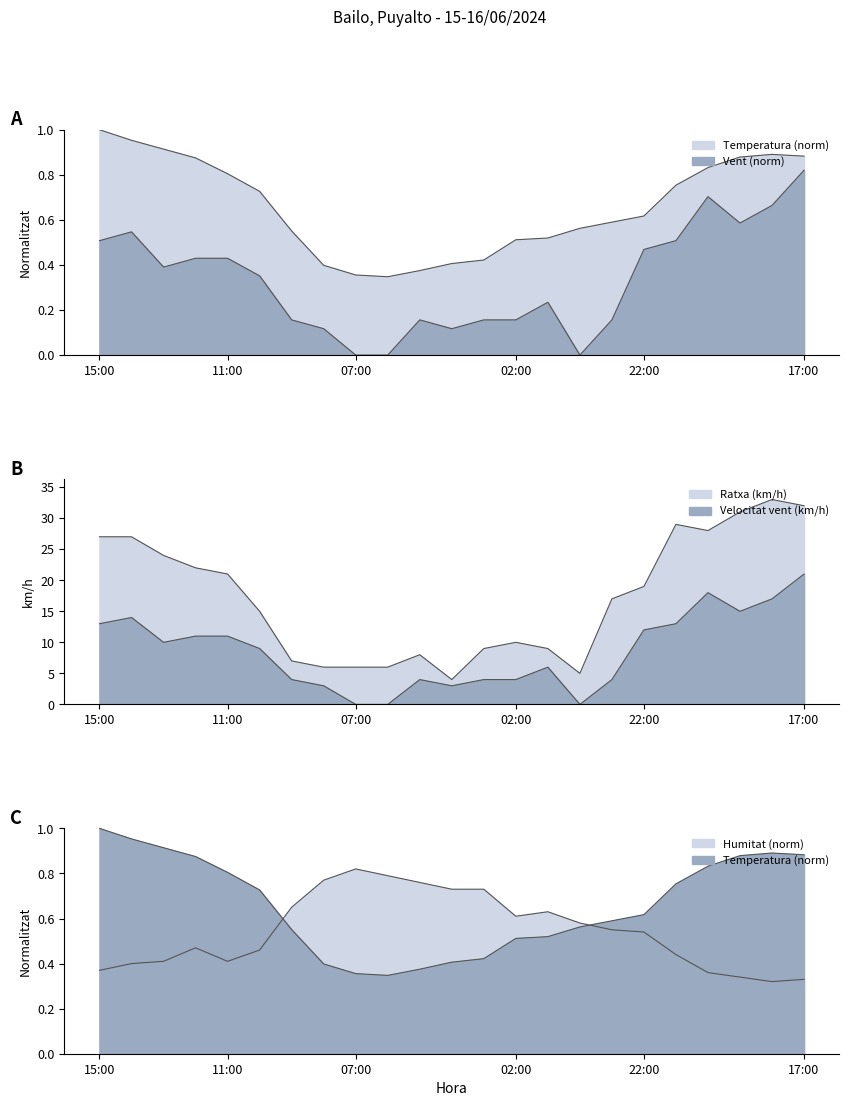

How many interior local peaks does the Ratxa (km/h) series have?

4